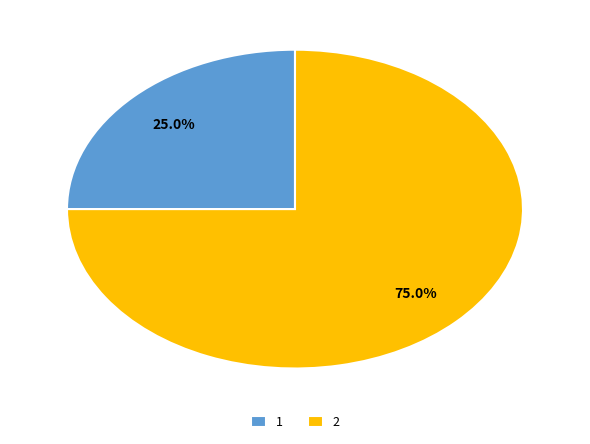

What percentage do 2 and 1 together represent?

100.0%